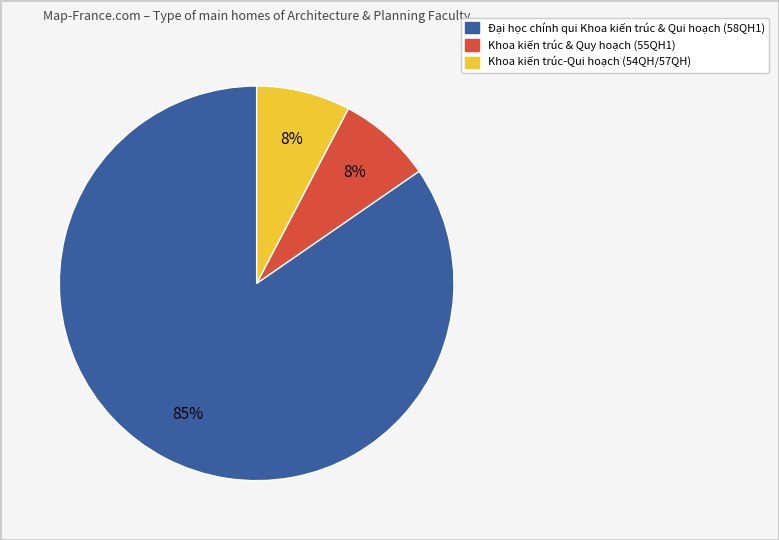

To the nearest percent, what is the average slice percentage?

33%